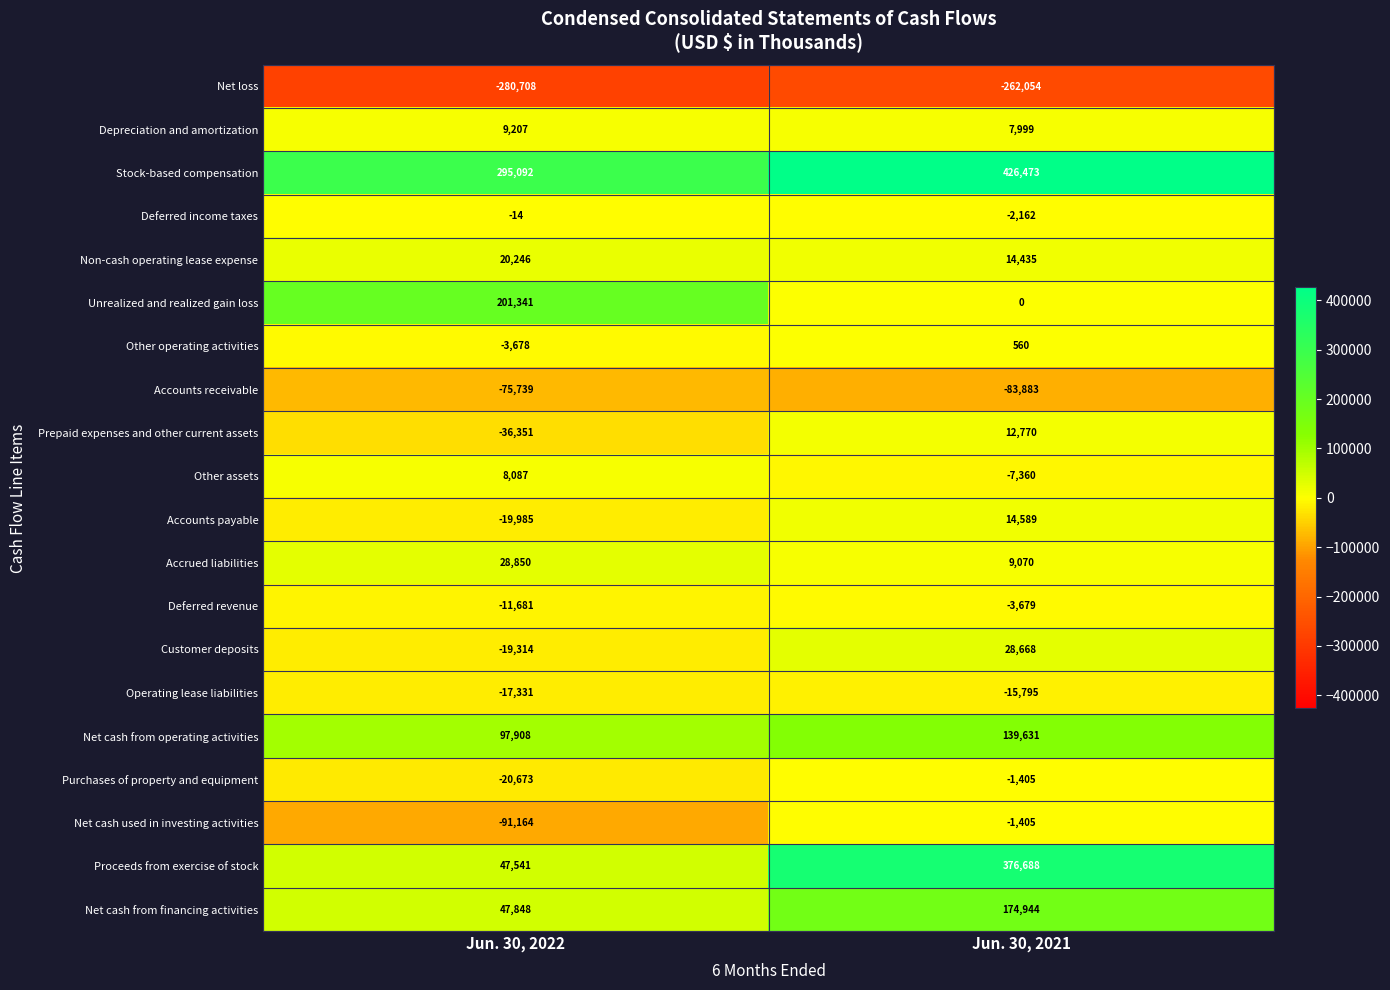

Which label corresponds to the largest value in the chart?

Jun. 30, 2021